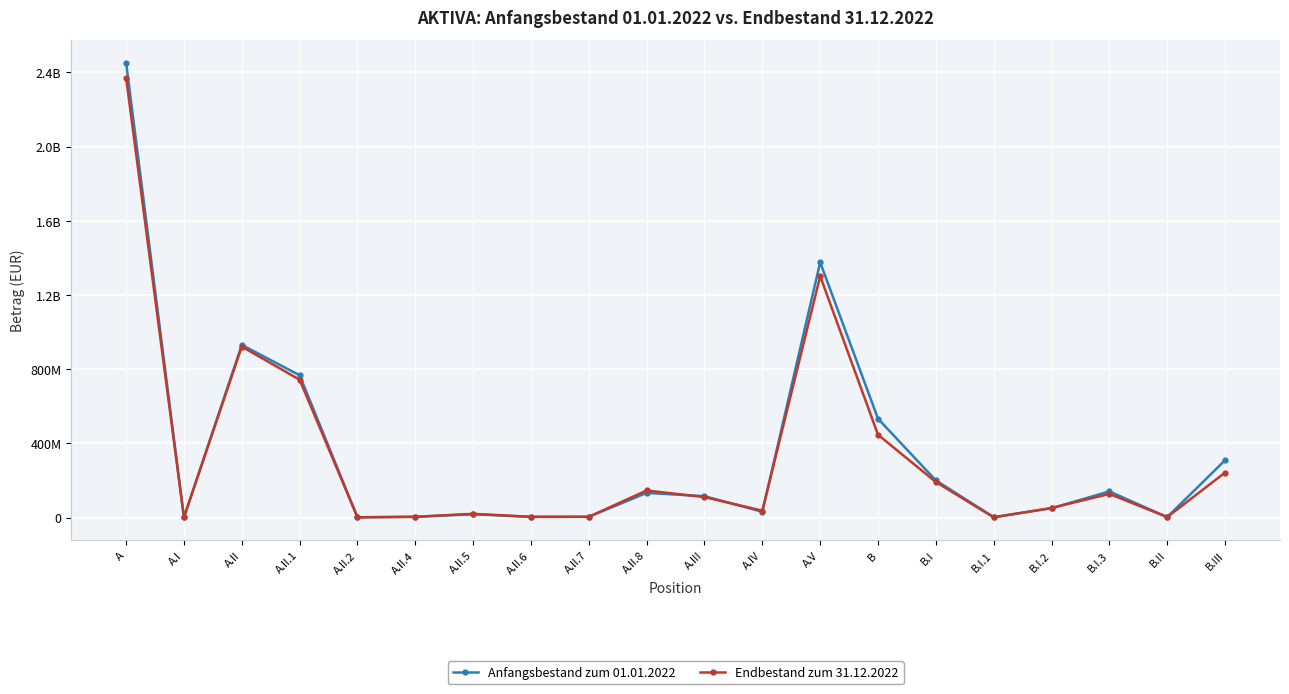

How many intersections are there between Endbestand zum 31.12.2022 and Anfangsbestand zum 01.01.2022?

12